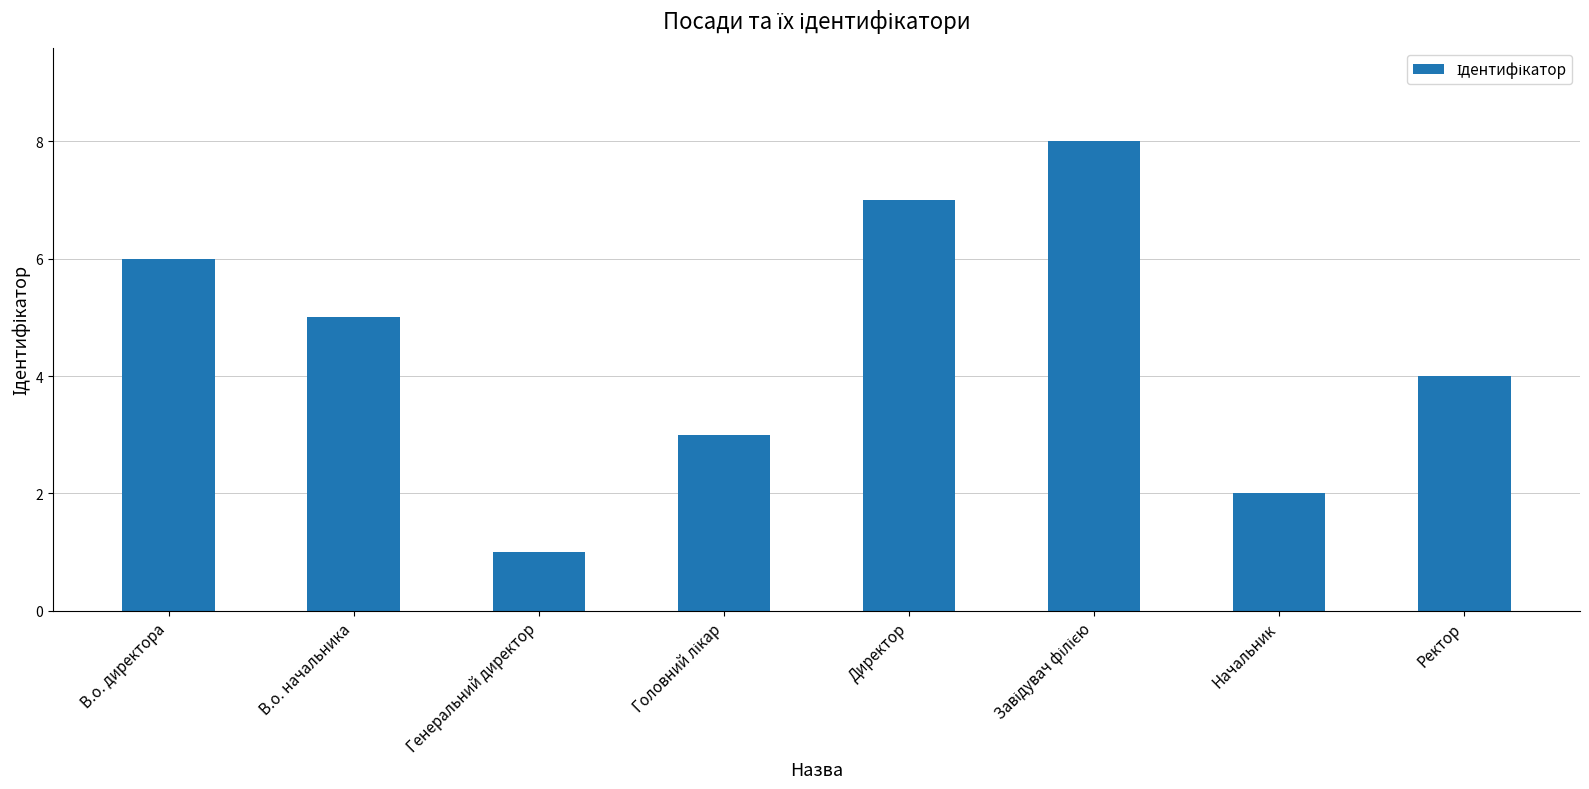

Does the chart contain any negative values?

No